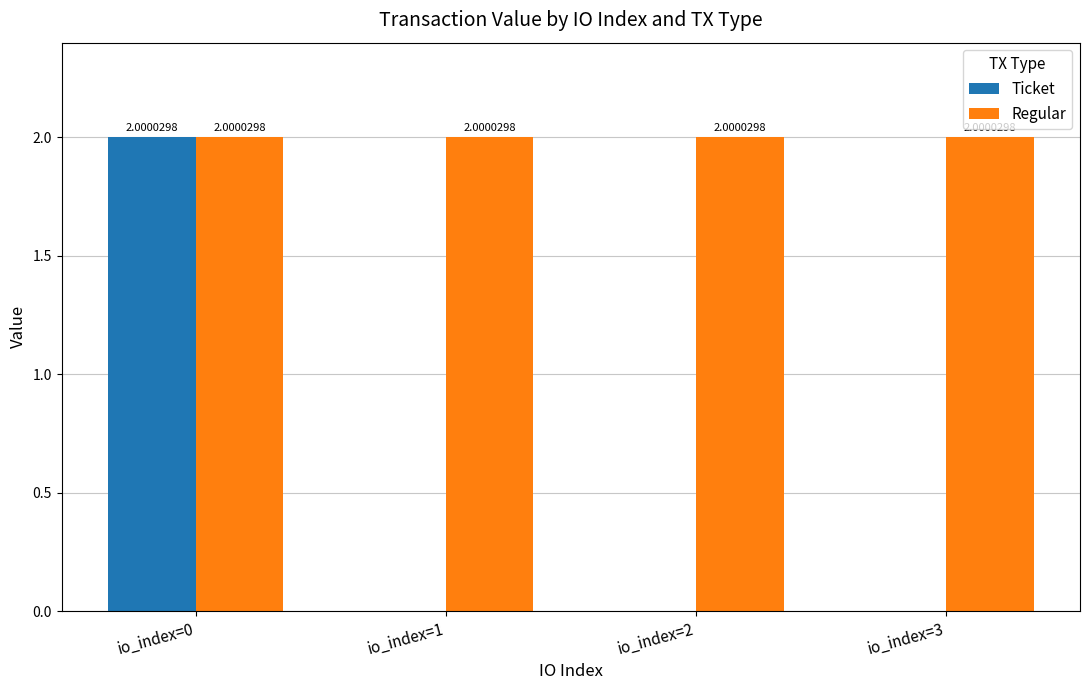

Which series has the largest total across all categories?

Regular